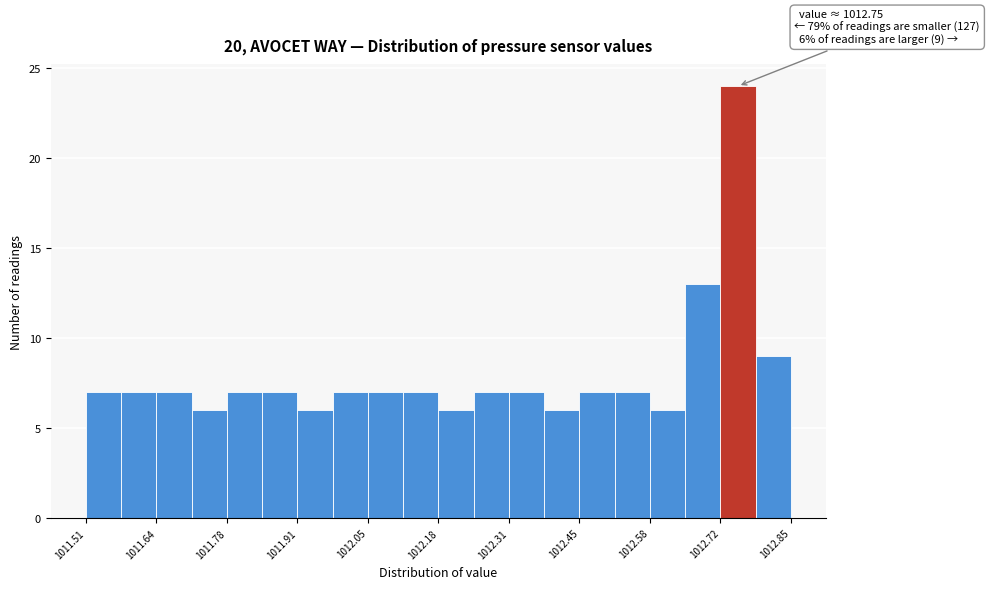

Read against the x-axis, roughly where is the centre of the tallest bar?

1012.74